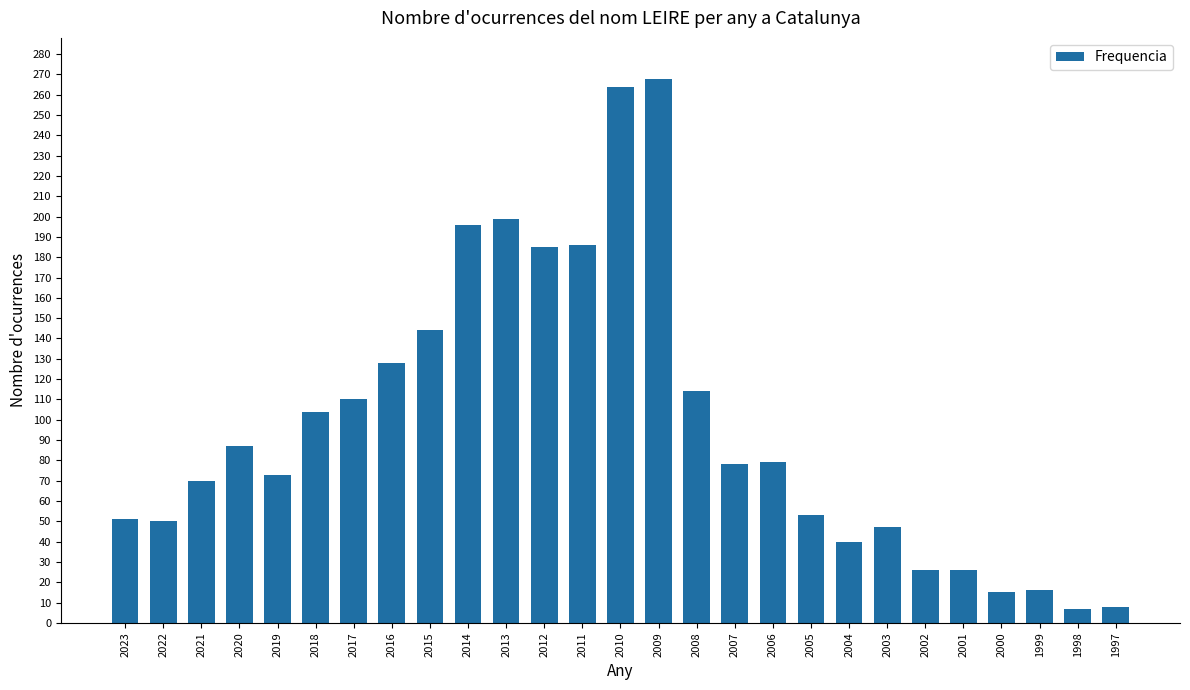

Which has a higher value, 2005 or 2000?

2005